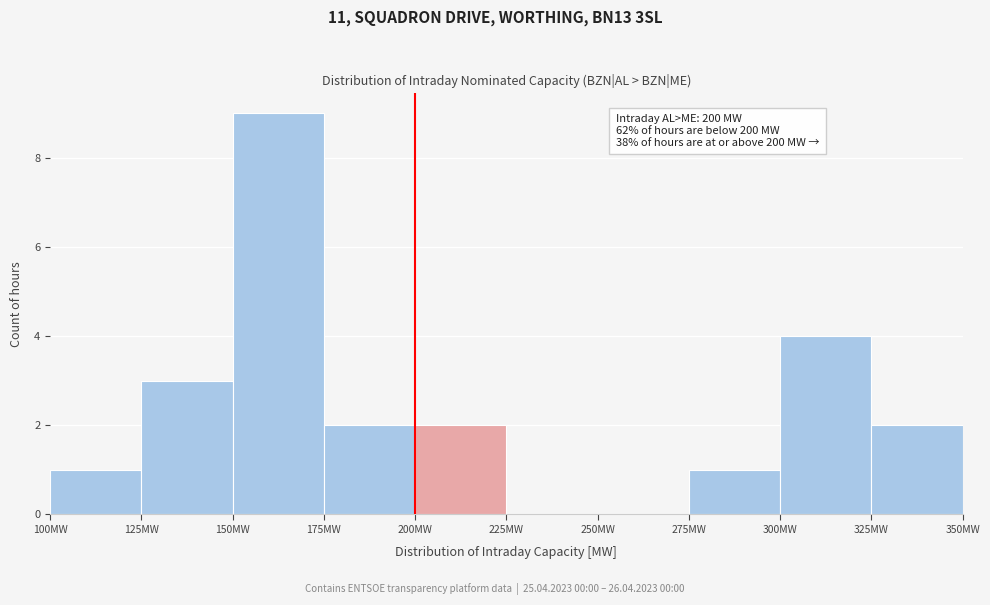

Which range on the x-axis has the tallest bar?

150 to 175